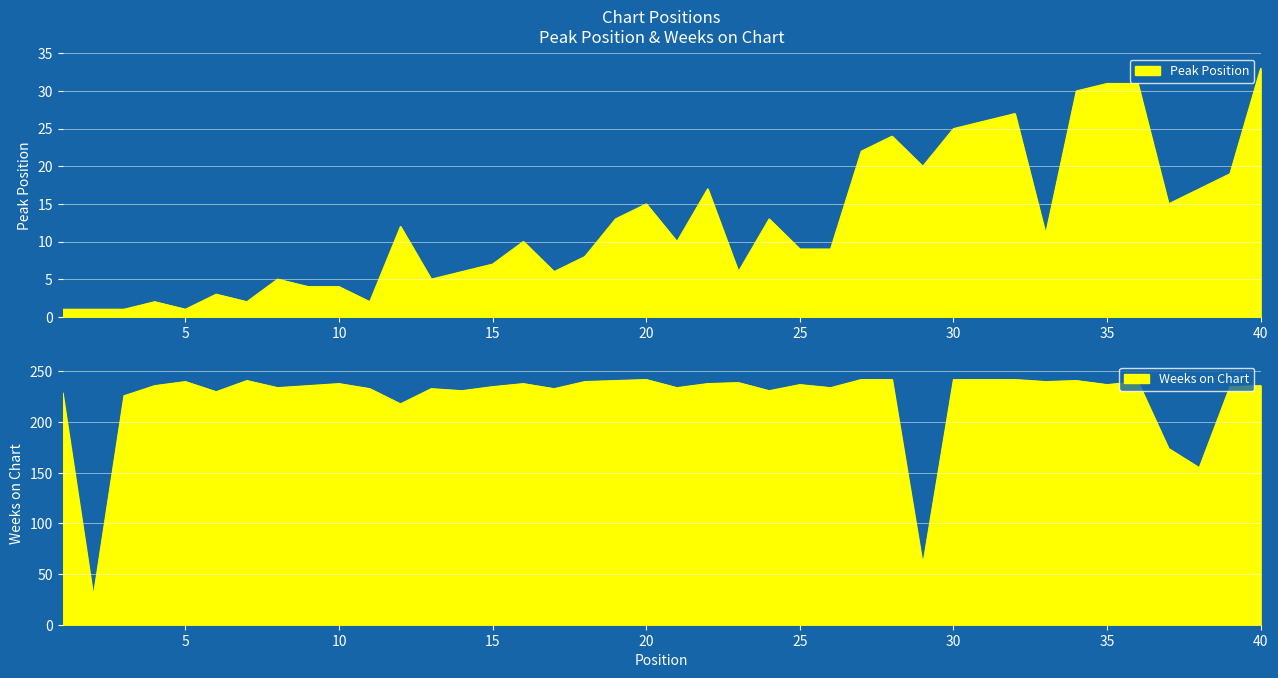

What is the sum of all Weeks on Chart values?

8922